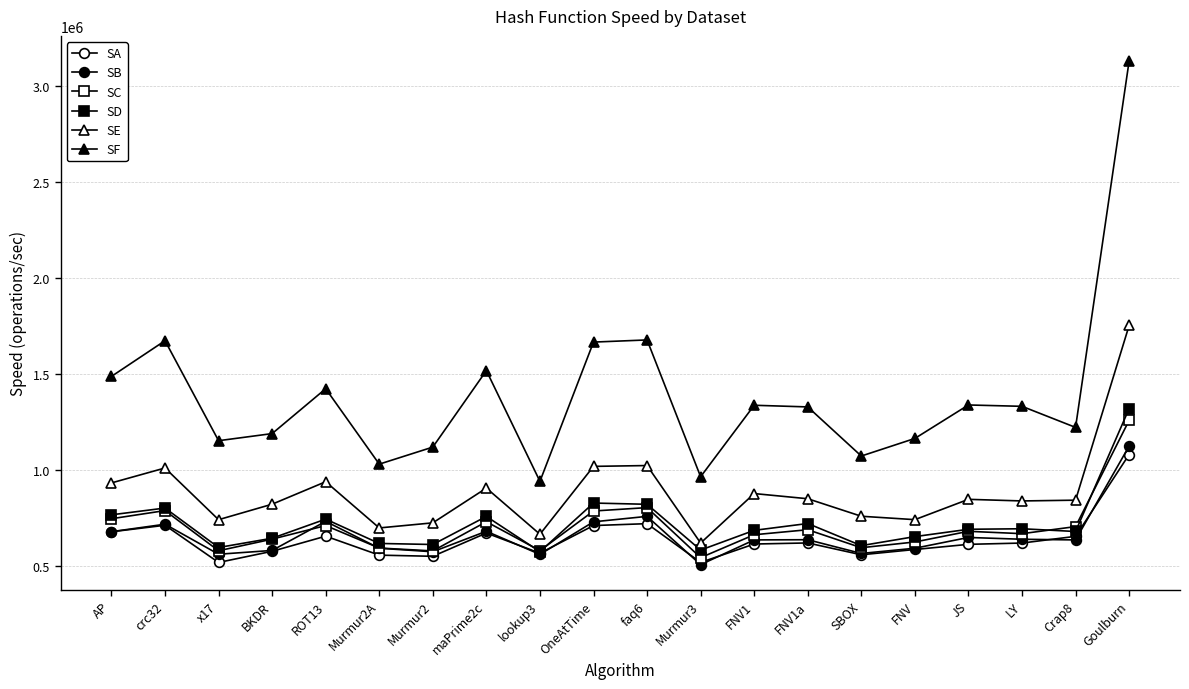

Rank the categories by SB value from highest to lowest.

Goulburn, faq6, ROT13, OneAtTime, crc32, maPrime2c, AP, JS, LY, FNV1a, FNV1, Crap8, FNV, Murmur2A, BKDR, Murmur2, SBOX, x17, lookup3, Murmur3